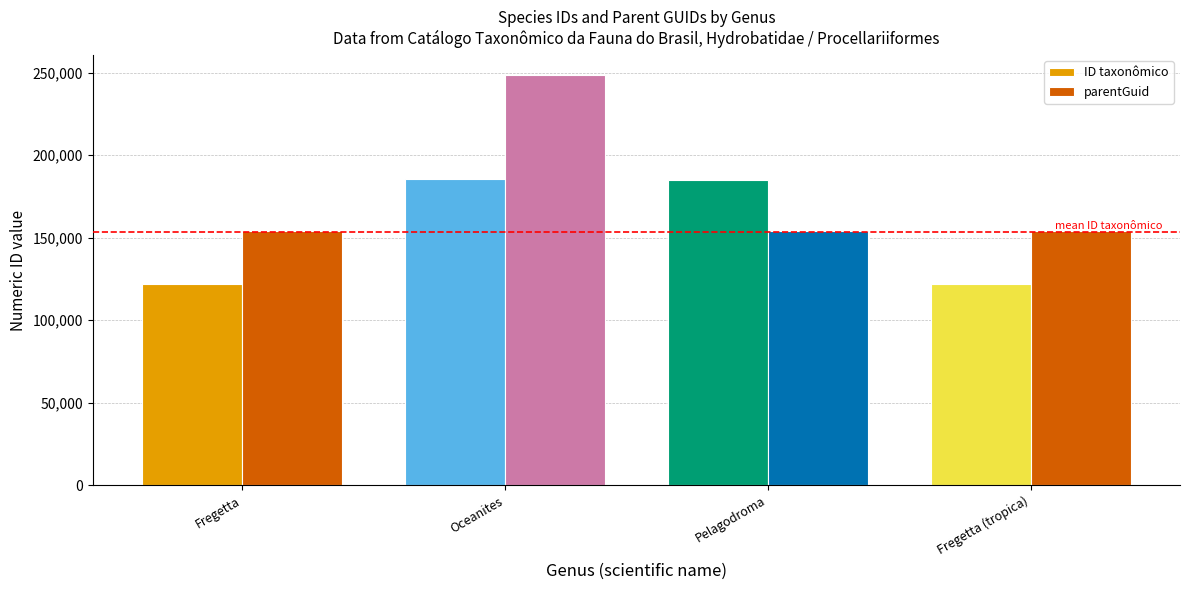

List the series in order of their overall mean, lowest first.

ID taxonômico, parentGuid